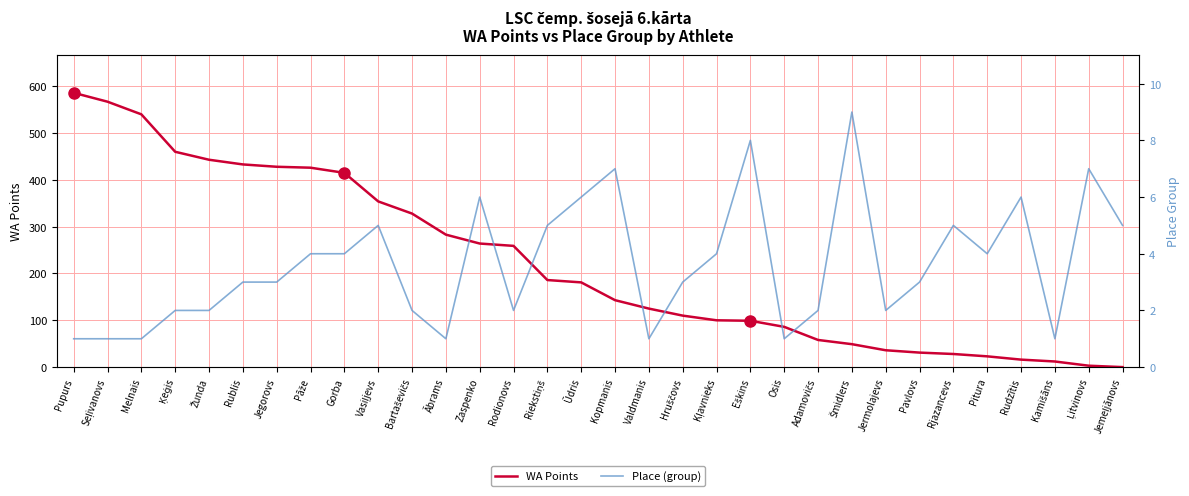

At which category does Place (group) reach its first local peak?

Vasiļjevs